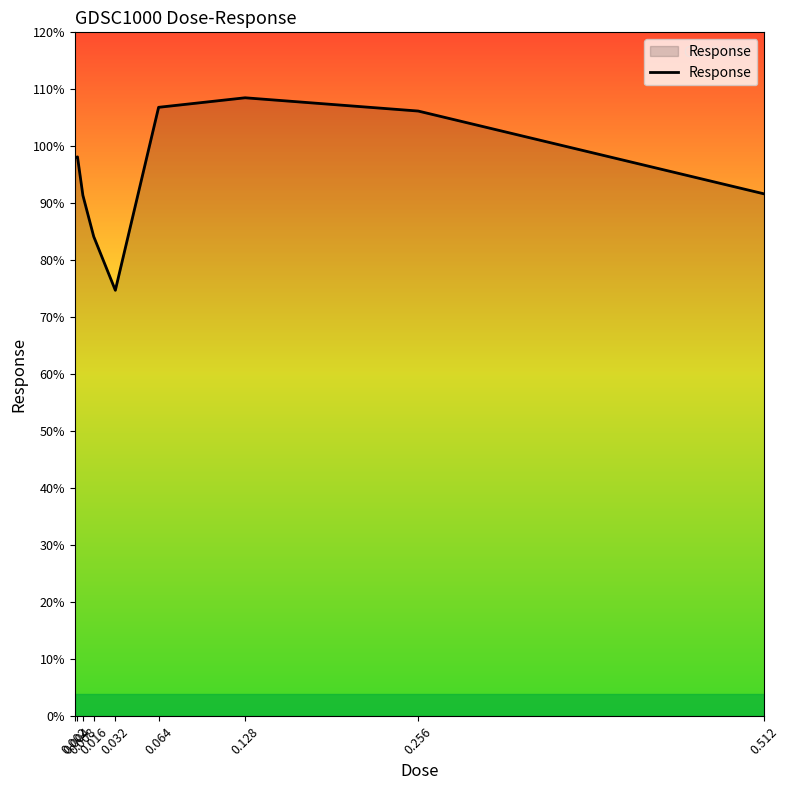

What is the maximum value shown in the chart?

108.5